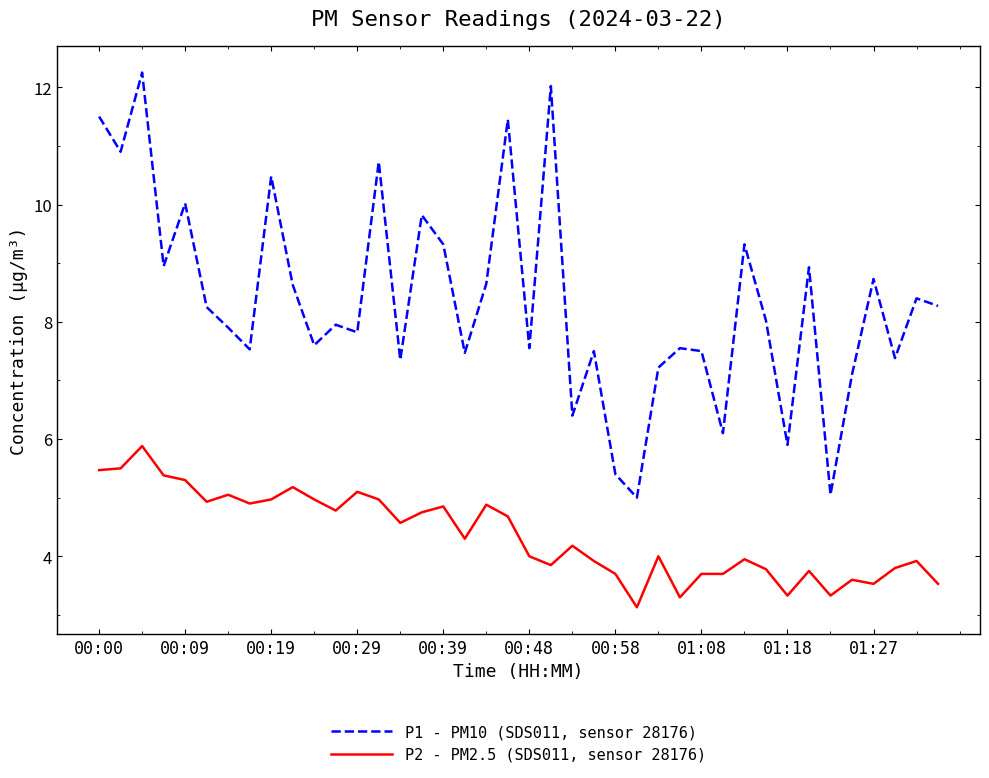

Rank the series by their maximum value, from lowest to highest.

P2 - PM2.5 (SDS011, sensor 28176), P1 - PM10 (SDS011, sensor 28176)